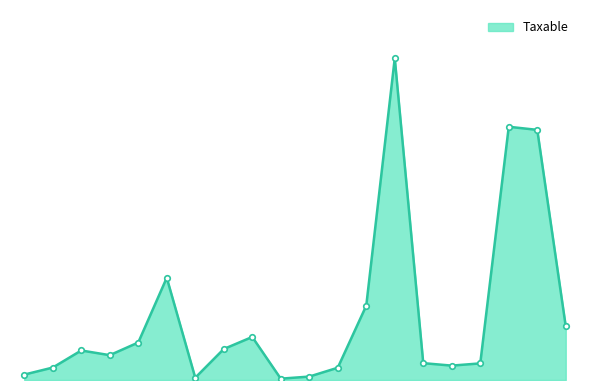

Does the chart display data point markers on the line(s)?

Yes